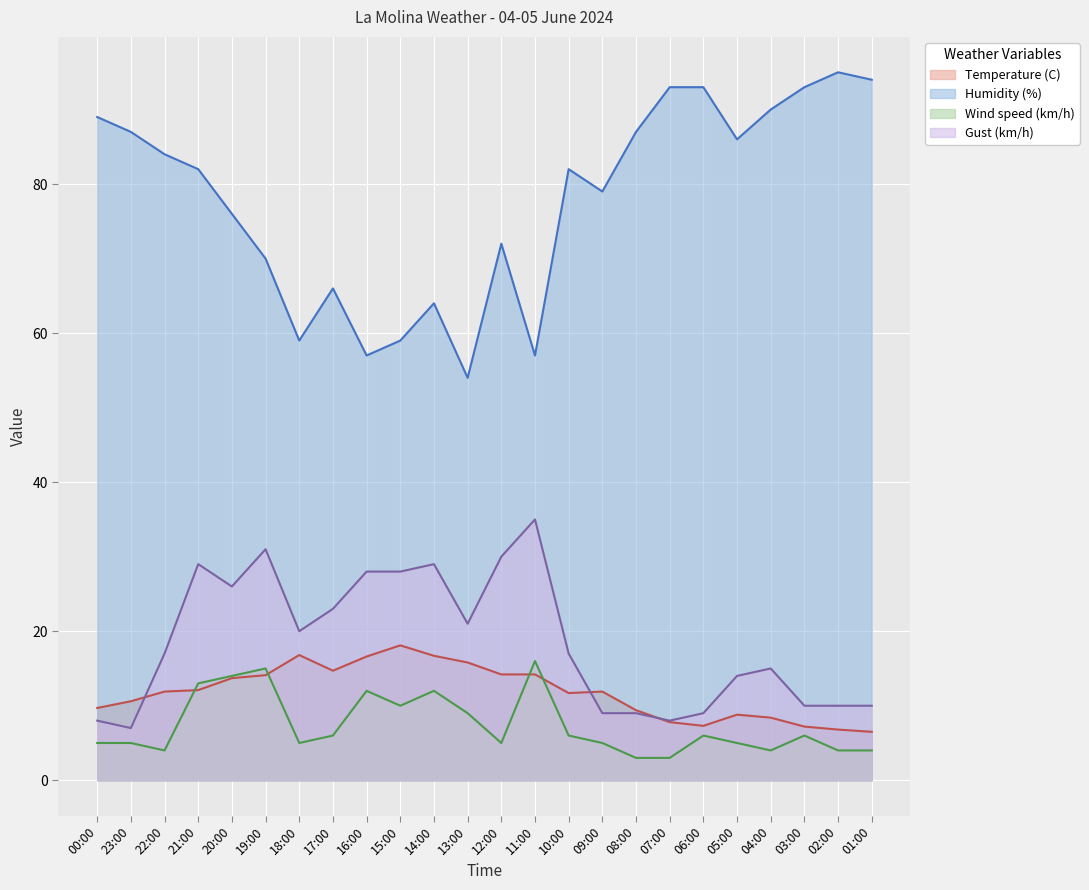

How many values in the Temperature (C) series are below 11?

10